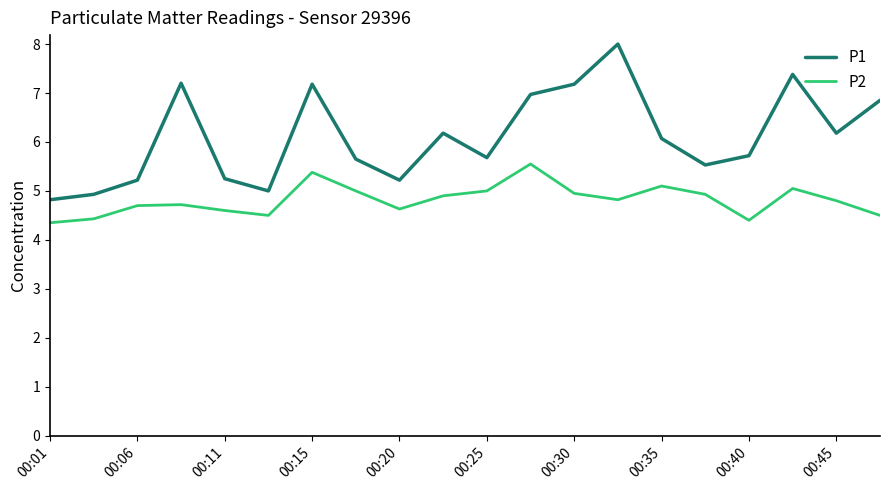

True or false: P1 and P2 cross at least once.

False